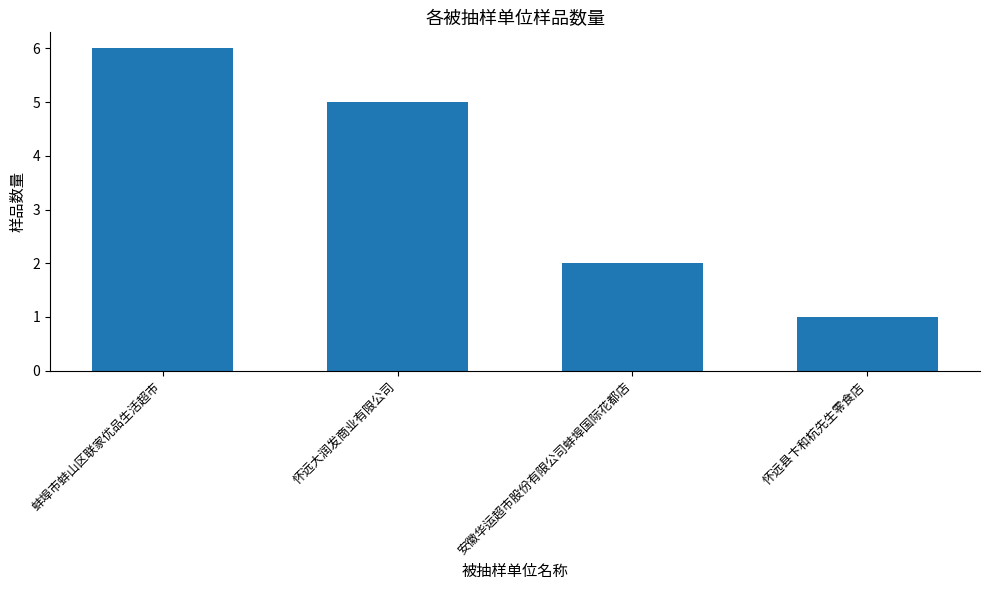

What is the sum of all values?

14